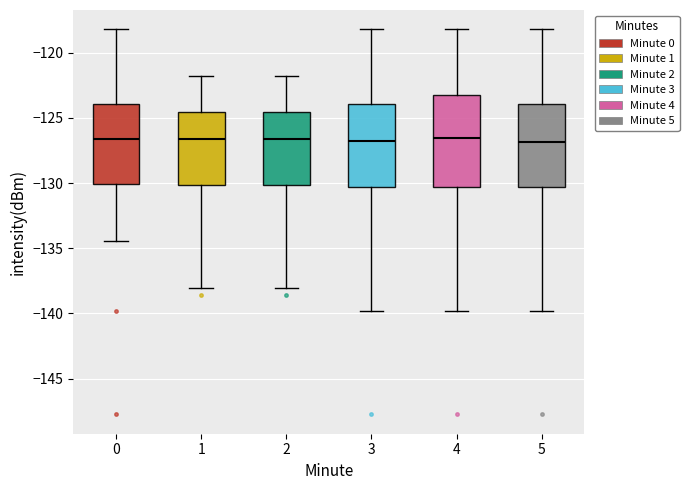

Where is the upper edge of the box at x = 0 on the y-axis? The values are not printed on the chart, so give them approximately, as read against the axis.

-124.0